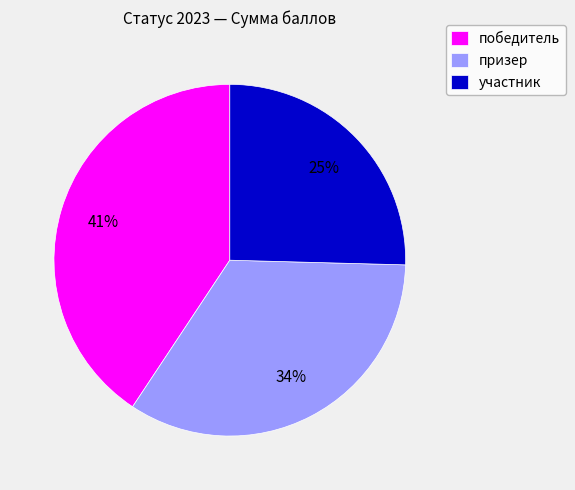

Does any single category account for the majority?

No